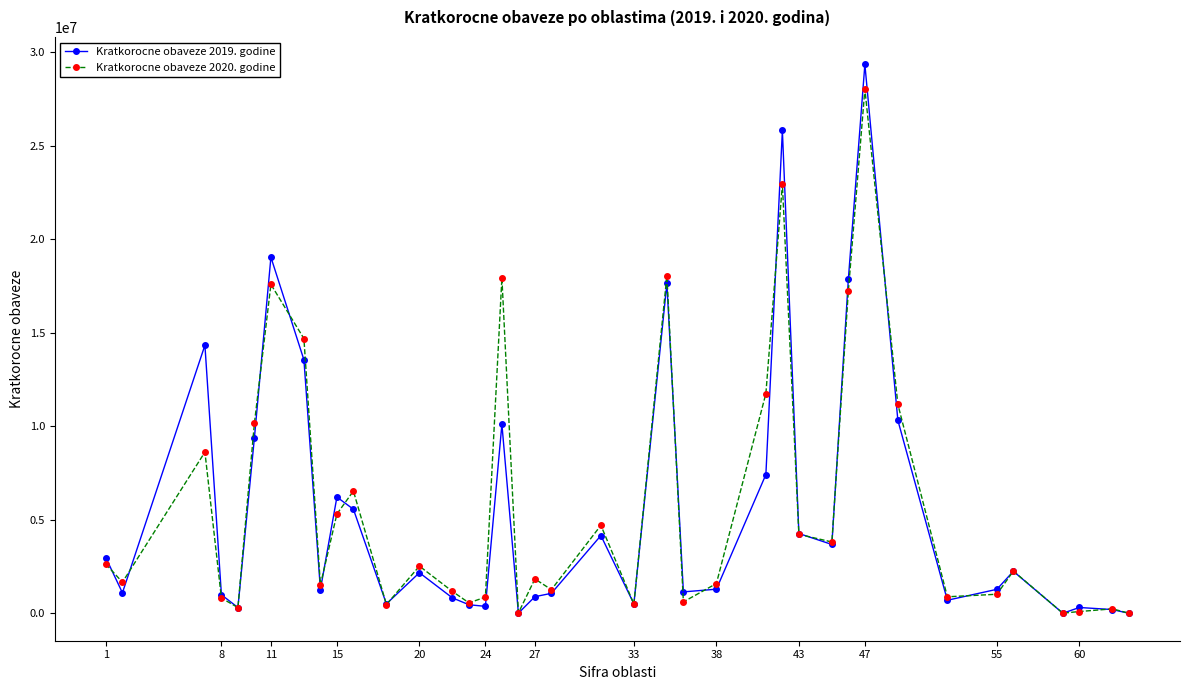

Which series has the largest range (max minus min)?

Kratkorocne obaveze 2019. godine